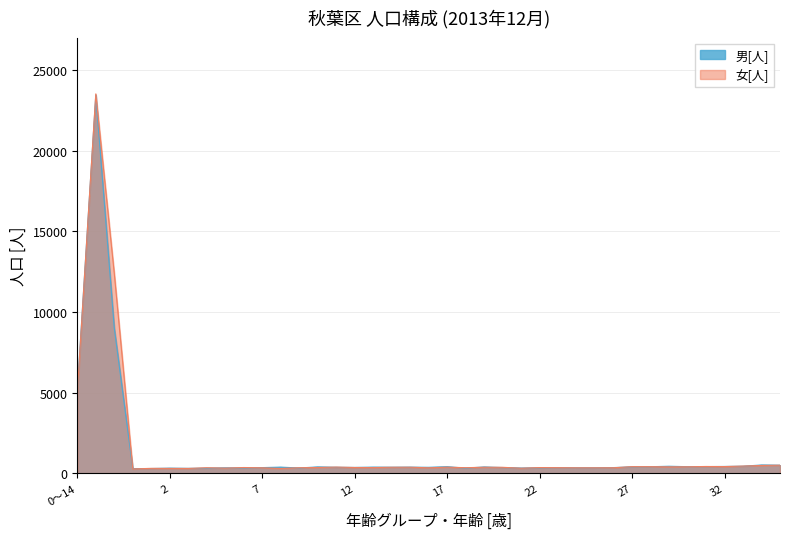

What are all the series names shown in the legend?

男[人], 女[人]